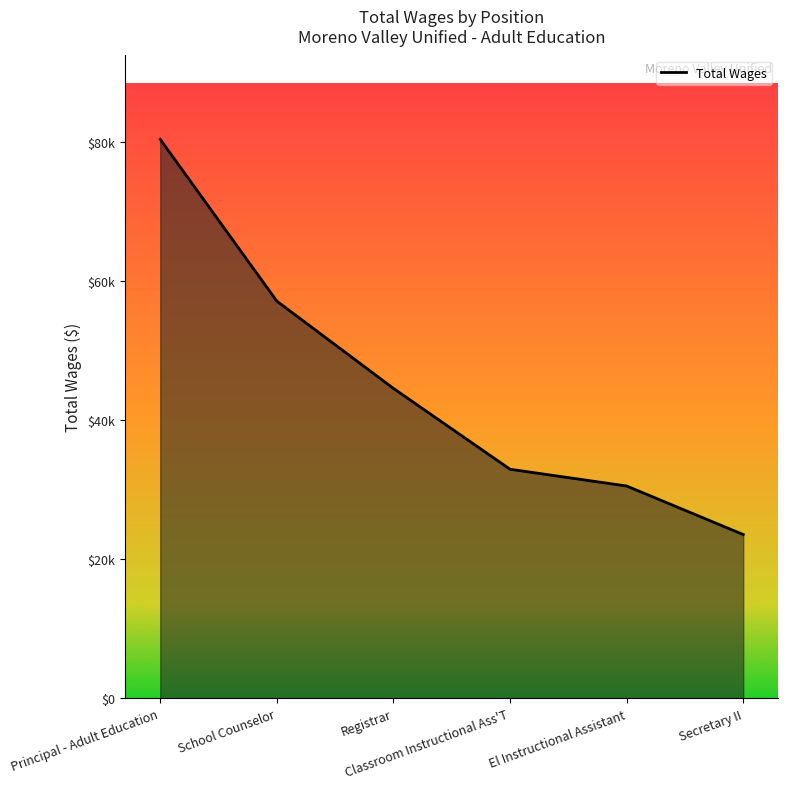

What value does the data have at El Instructional Assistant, to the nearest 10?

30510